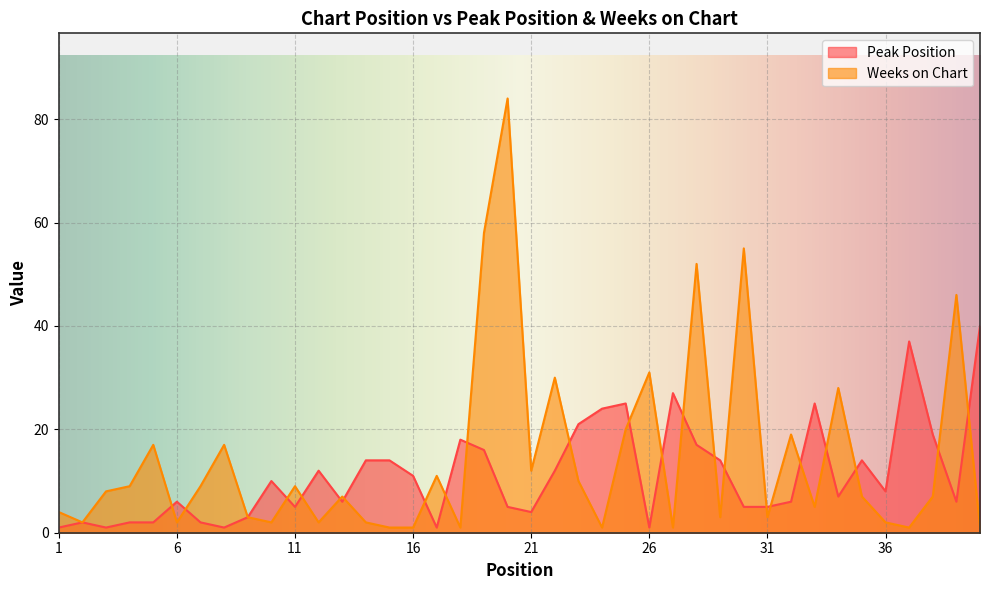

What is the smallest value displayed?

1